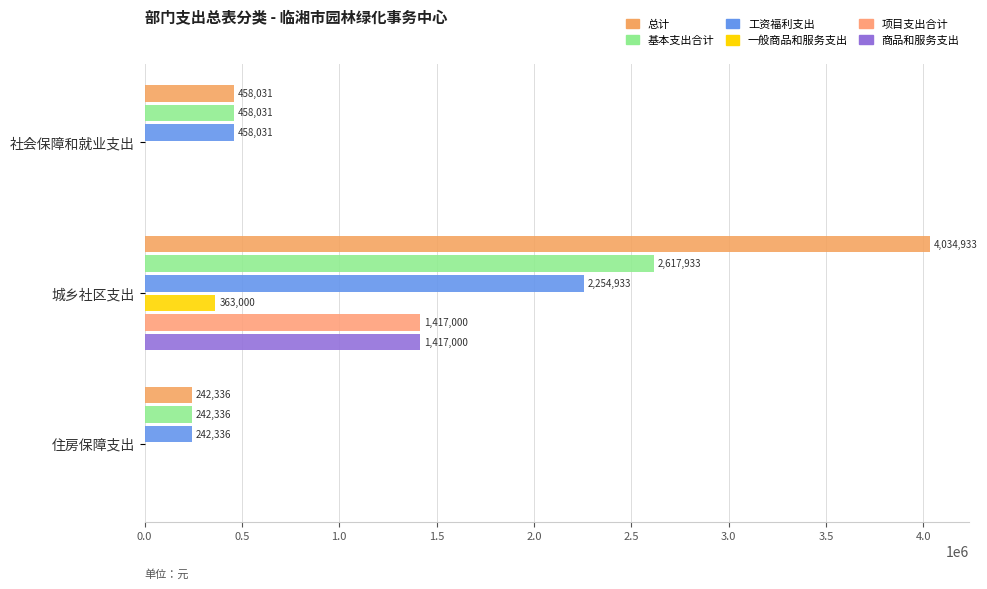

How many 商品和服务支出 values are between 0 and 1417000?

3